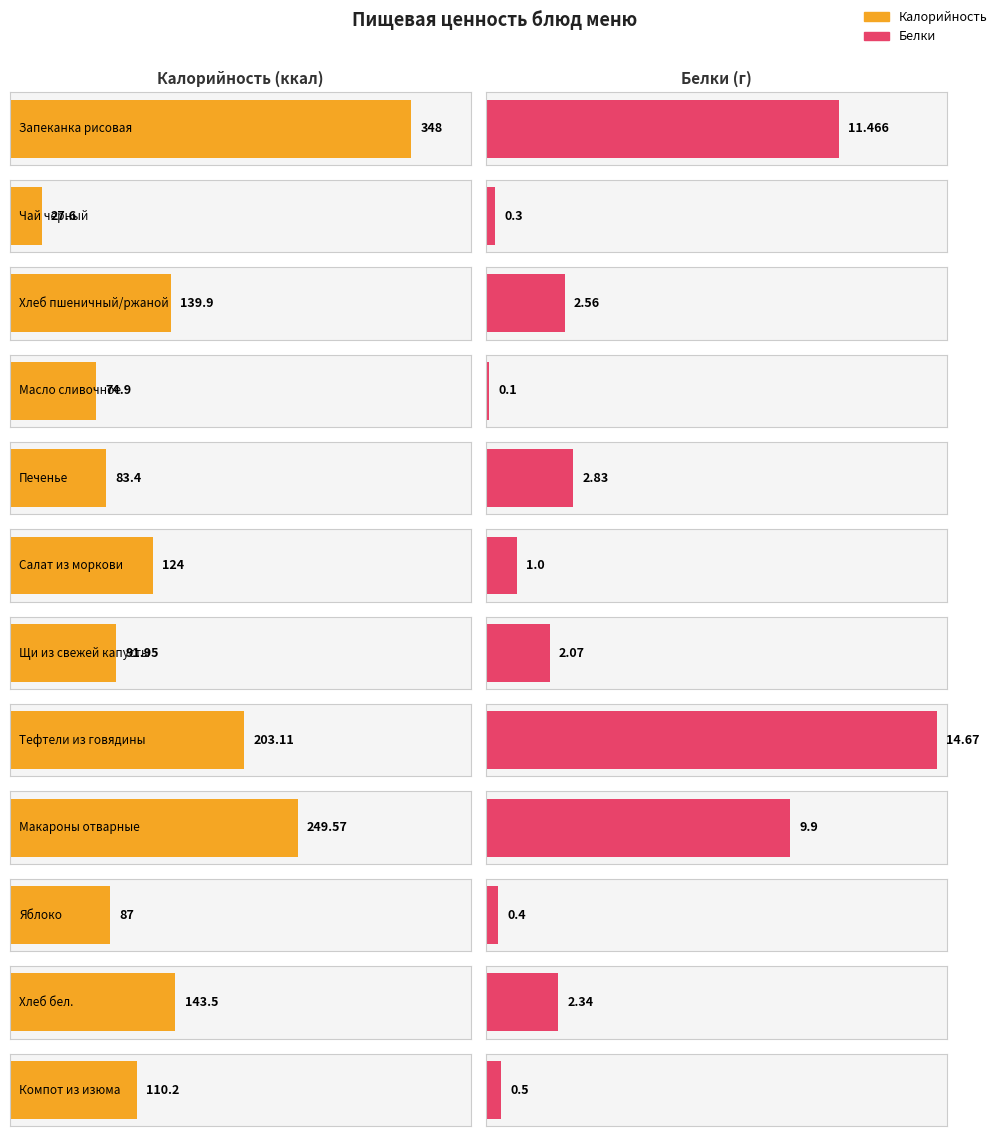

Which category has the lowest value across all series?

Масло сливочное